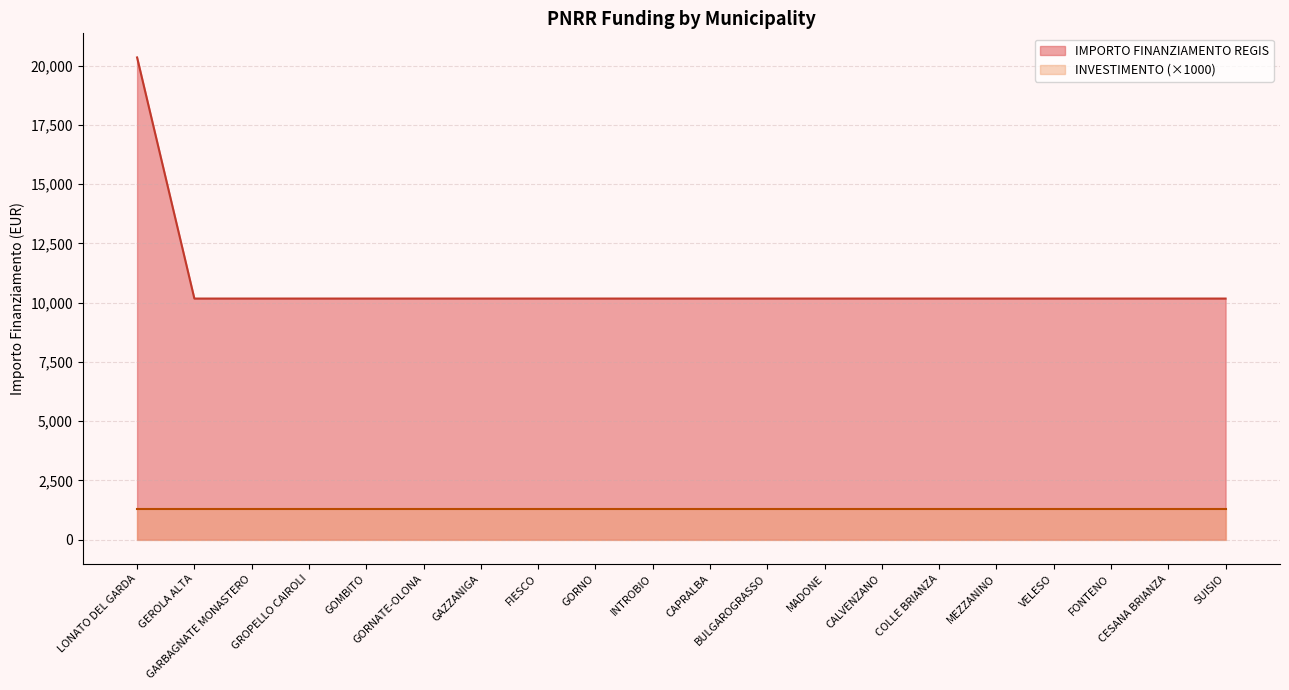

What is the sum of all values?

213612